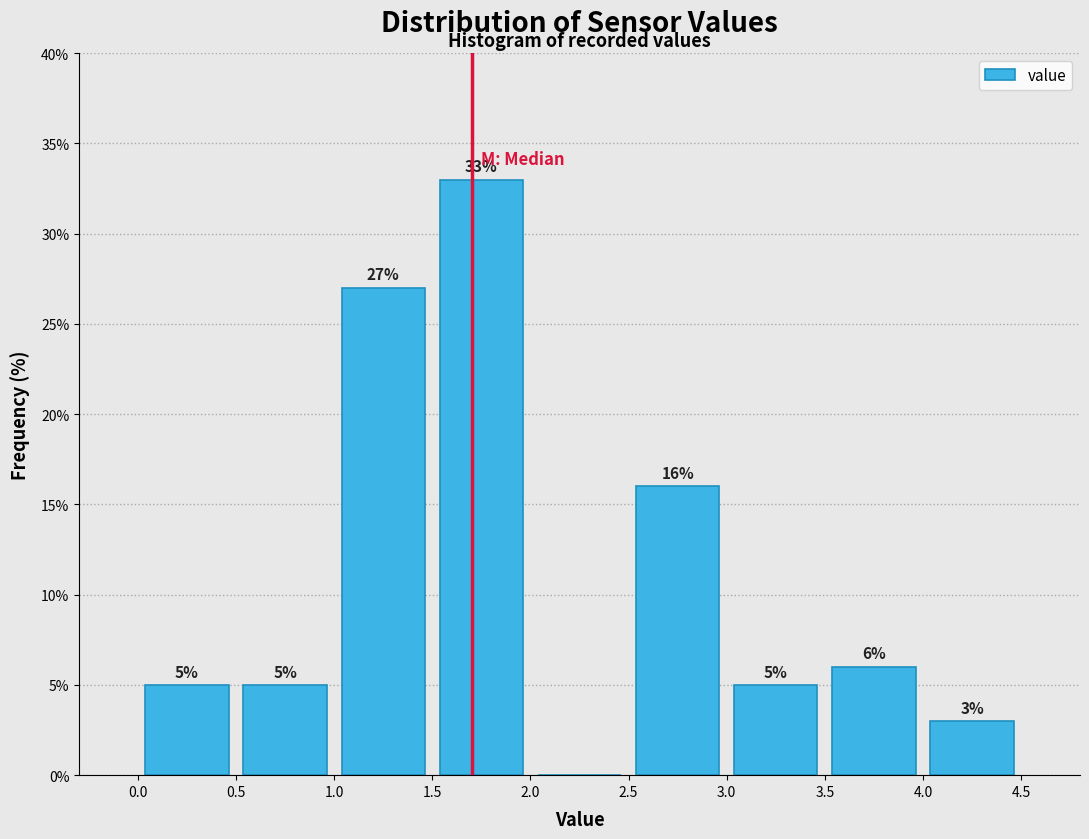

Over which range of the x-axis is the bar tallest?

1.5 to 2.0